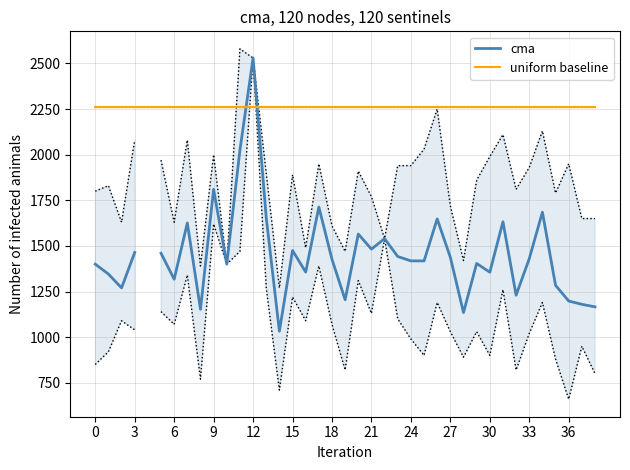

What is the sum of the cma values at 23 and 25?

2860.0